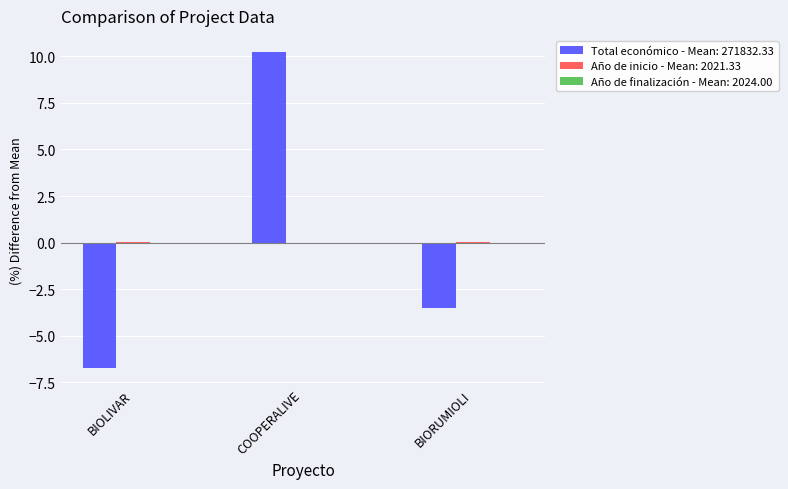

At which category is the sum across all series the highest?

COOPERALIVE